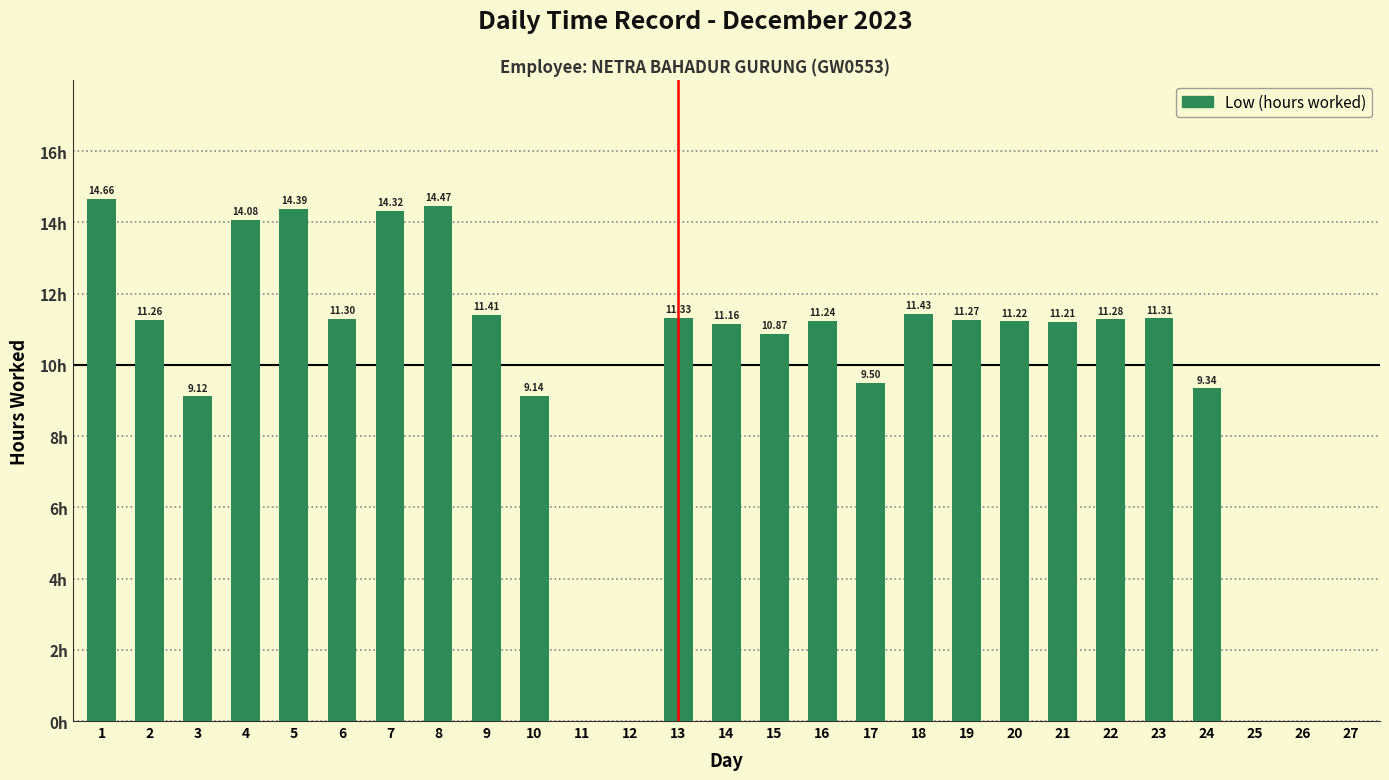

What is the difference between the maximum and minimum values?

14.7